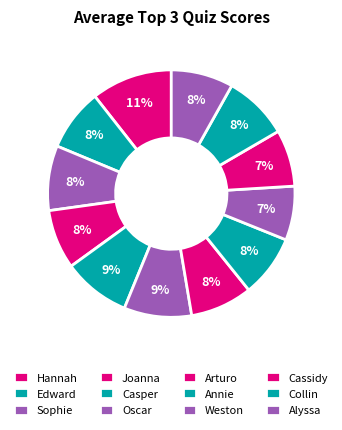

Is there any slice that represents more than half of the pie?

No